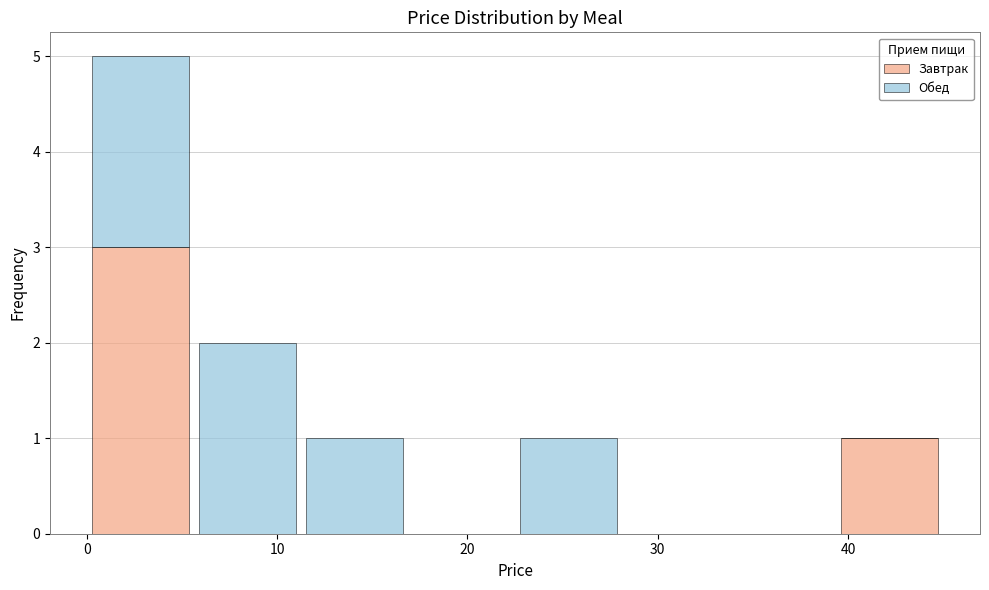

Which range on the x-axis has the tallest stacked bar (by total height)?

0 to 6